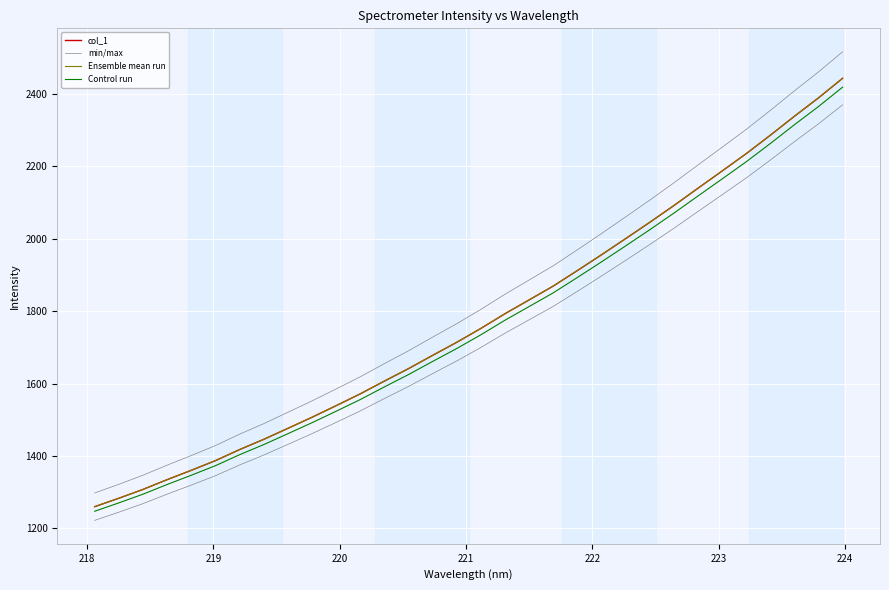

How many lines are shown in the chart?

4